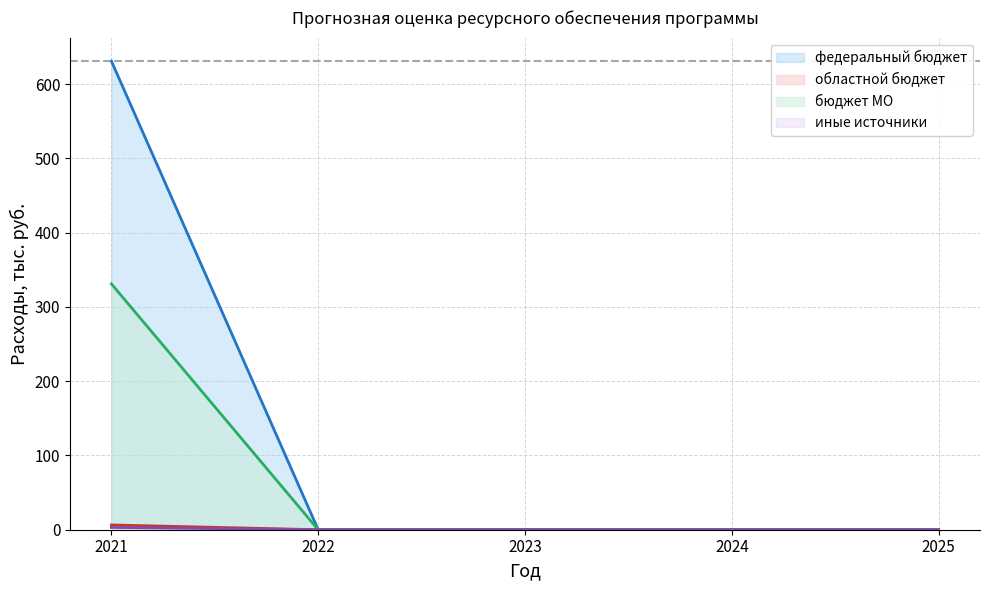

True or false: иные источники and федеральный бюджет cross at least once.

False